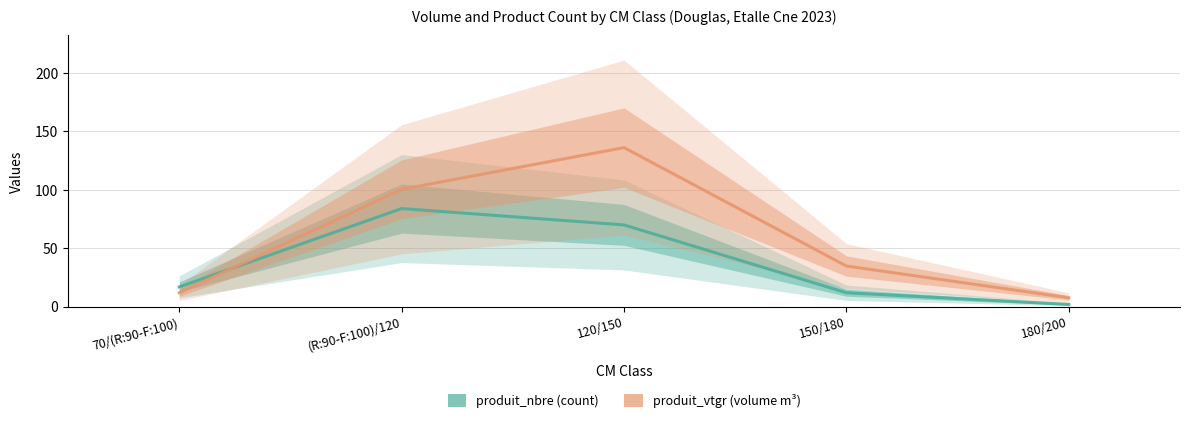

What is the label of the 5th point from the right?

70/(R:90-F:100)